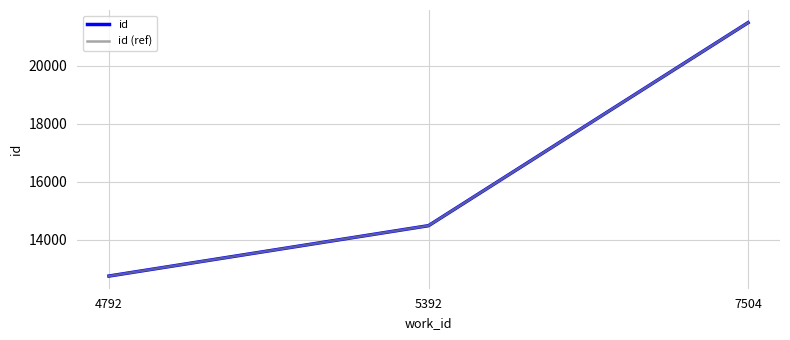

What is the average value of the id (ref) series?

16235